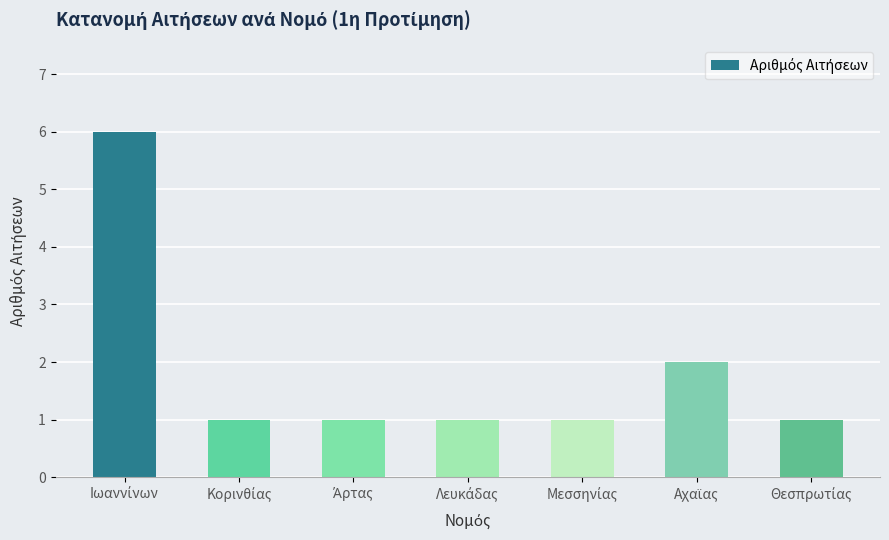

What is the greatest value displayed?

6